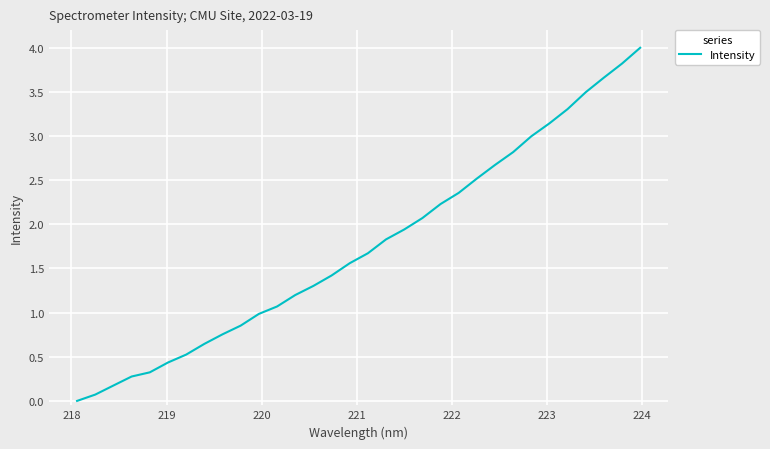

What is the maximum value shown in the chart?

4.0